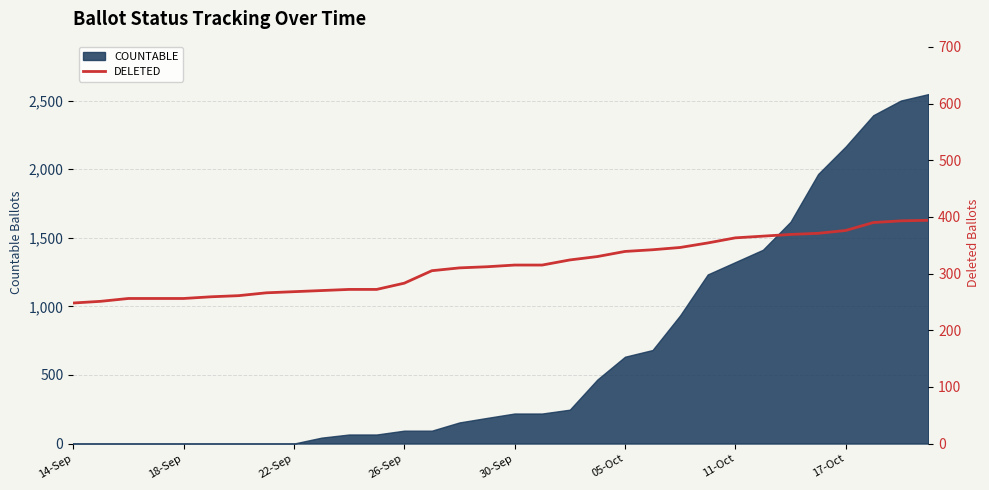

What is the highest value of the COUNTABLE series?

2548